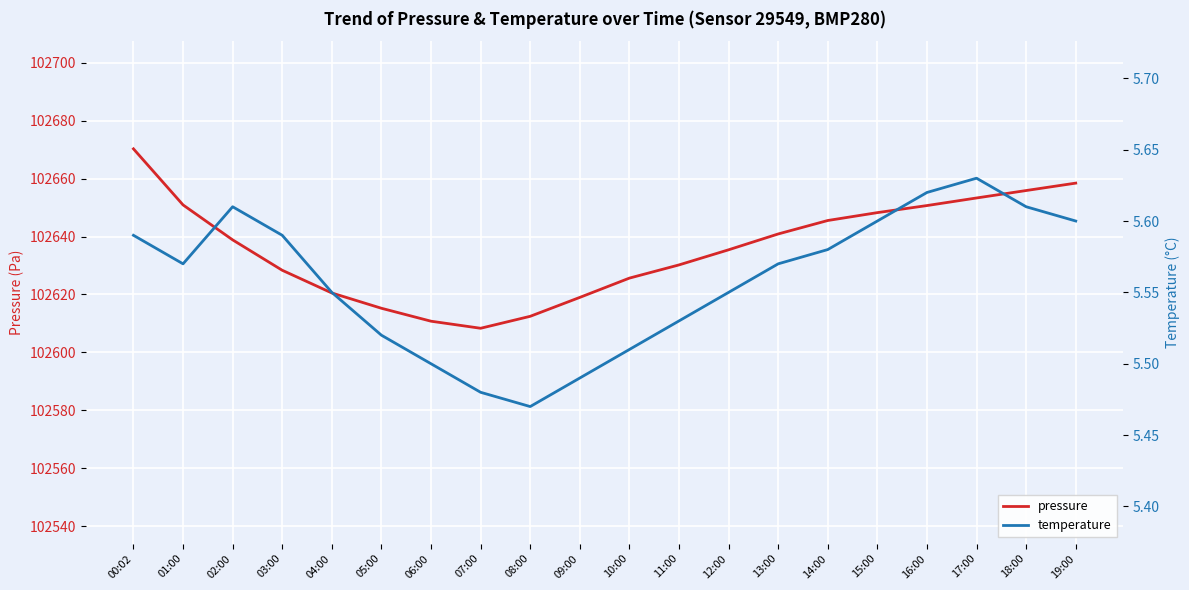

How many lines are shown in the chart?

2